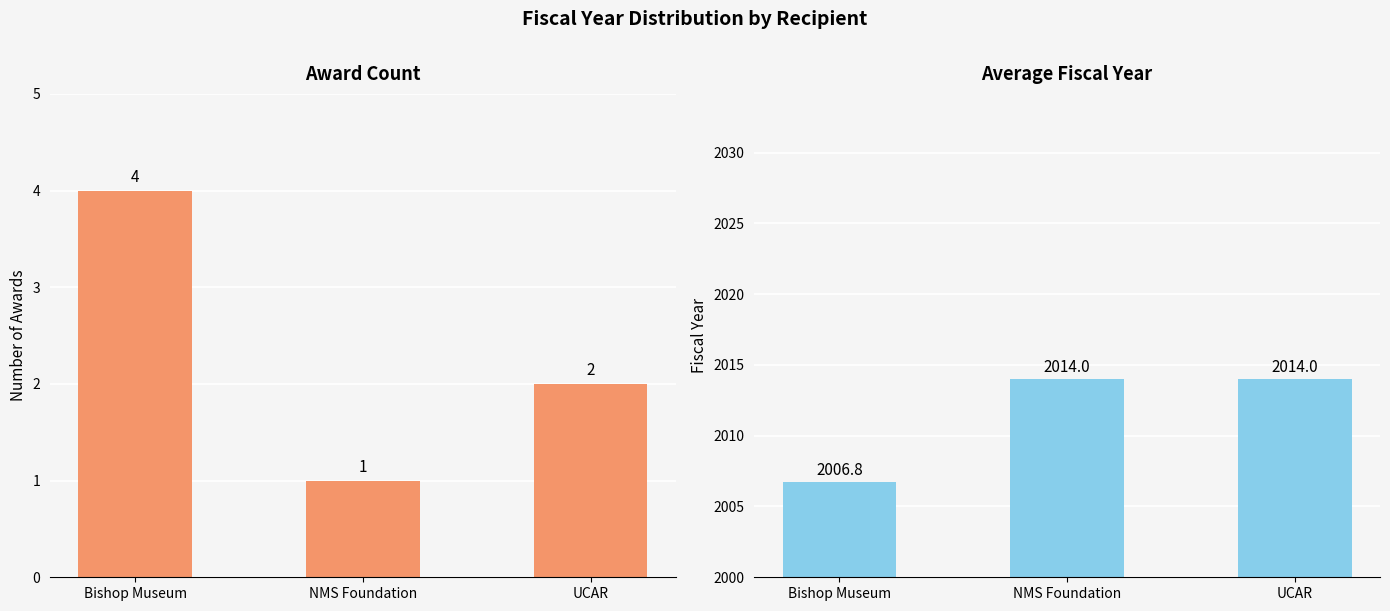

How many categories are shown in the chart?

3